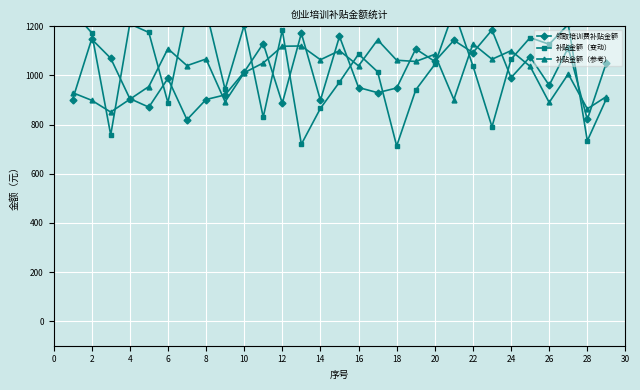

What are all the series names shown in the legend?

领取培训费补贴金额, 补贴金额（变动）, 补贴金额（参考）